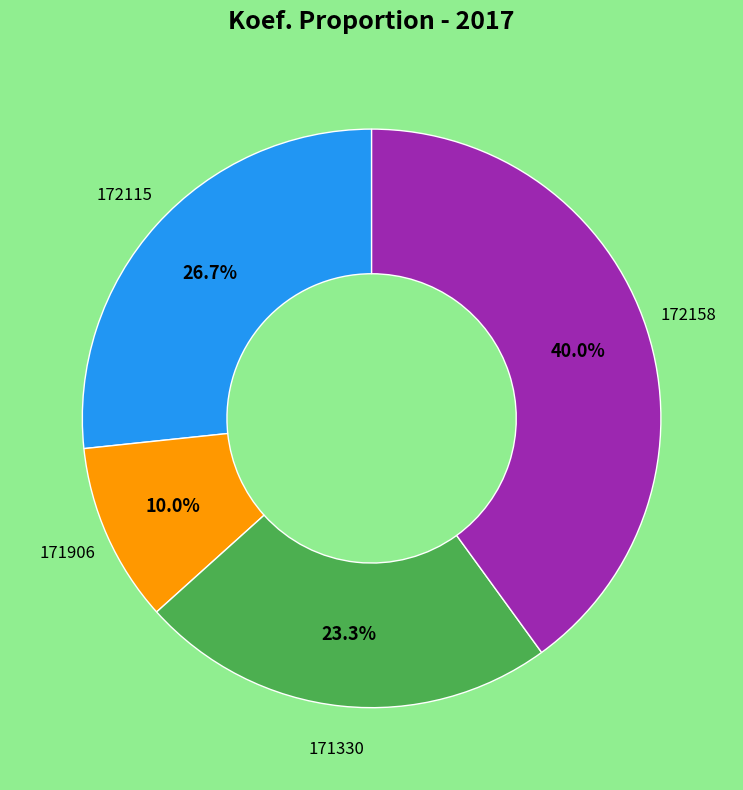

Is there any slice that represents more than half of the pie?

No